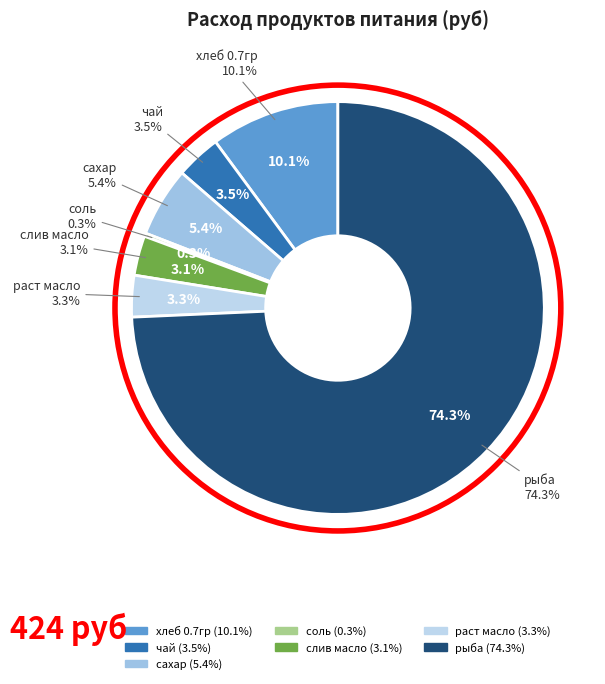

Rank the categories by value from highest to lowest.

рыба, хлеб 0.7гр, сахар, чай, раст масло, слив масло, соль